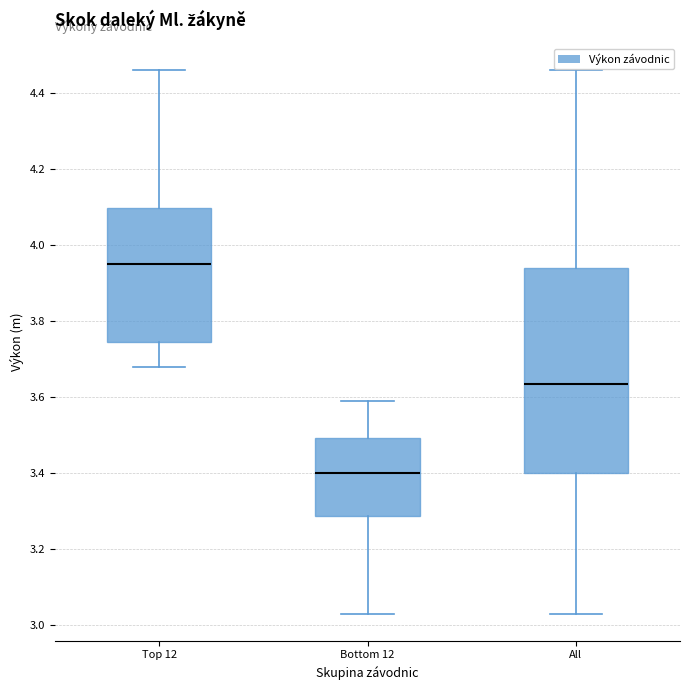

Which box is the tallest, from its lower edge to its upper edge?

All